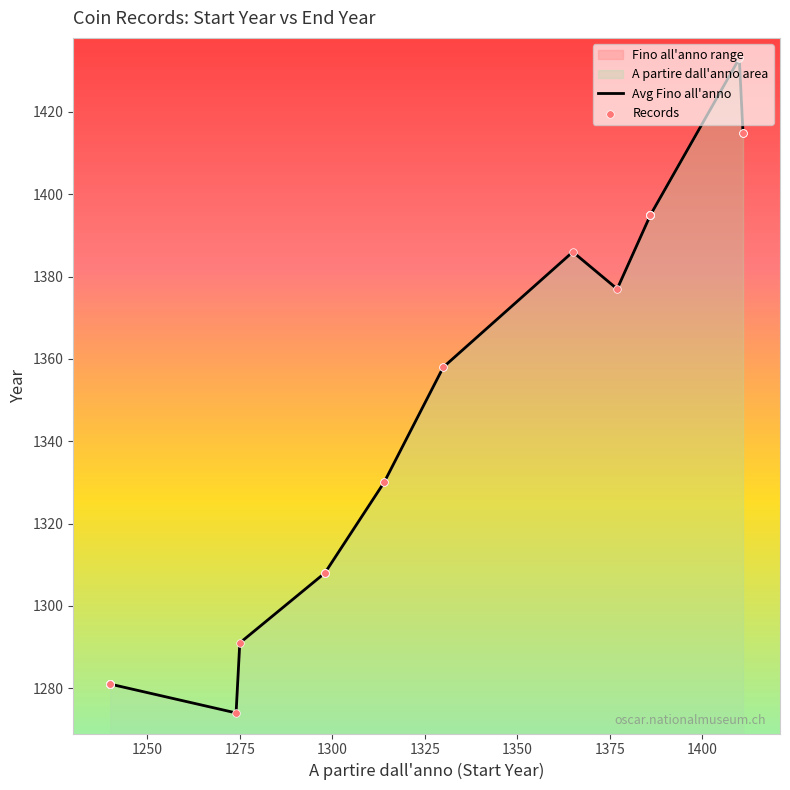

What is the difference between the maximum and minimum values?

159